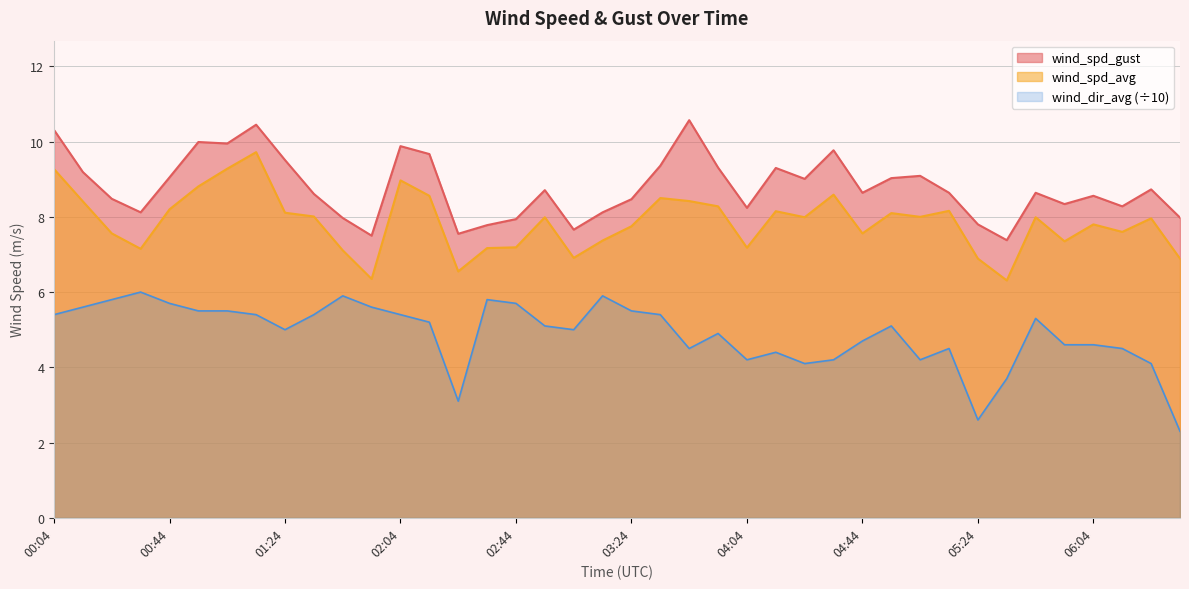

What is the difference between the maximum and second lowest values in the wind_spd_gust series?

3.1